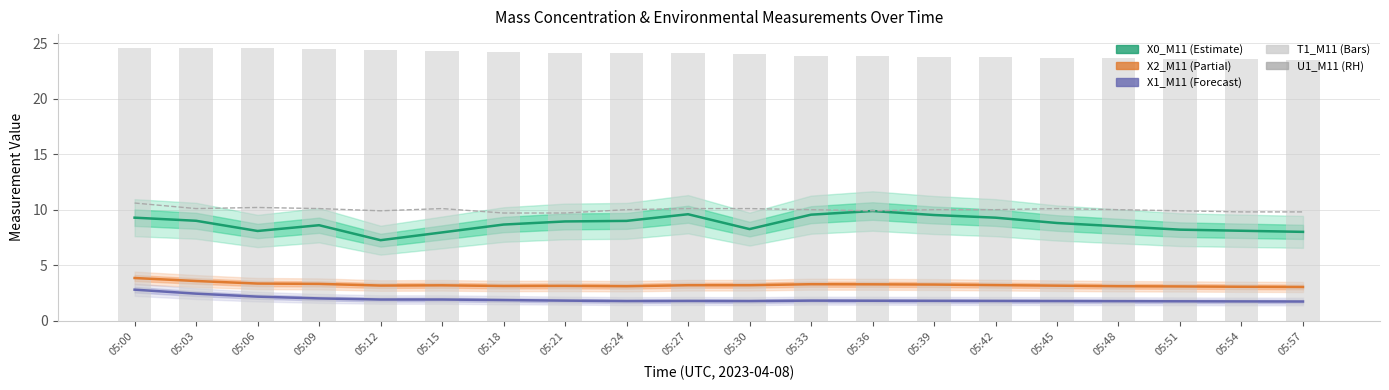

Which series has the widest spread of values?

X0_M11